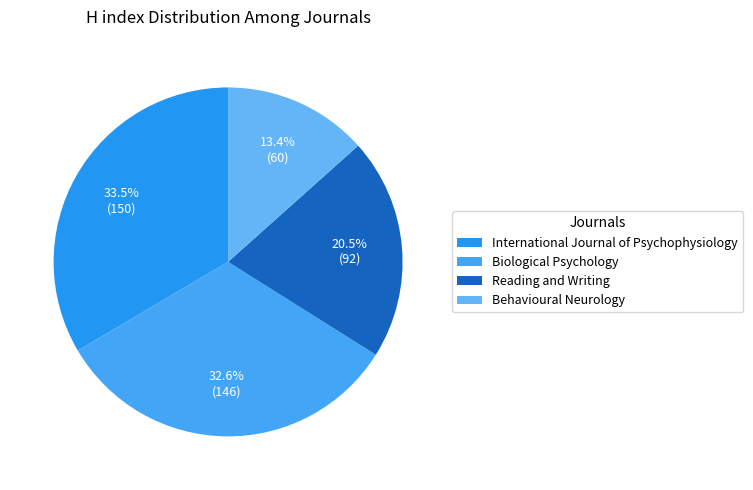

Does Reading and Writing represent more than half of the total?

No